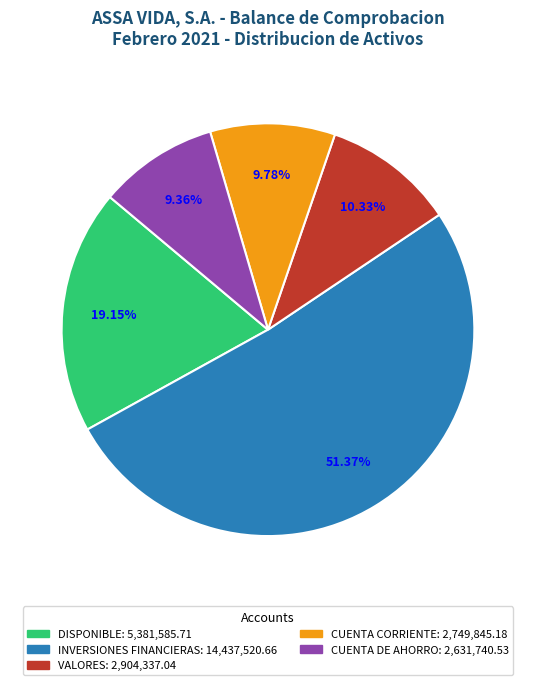

Which category accounts for the majority?

INVERSIONES FINANCIERAS